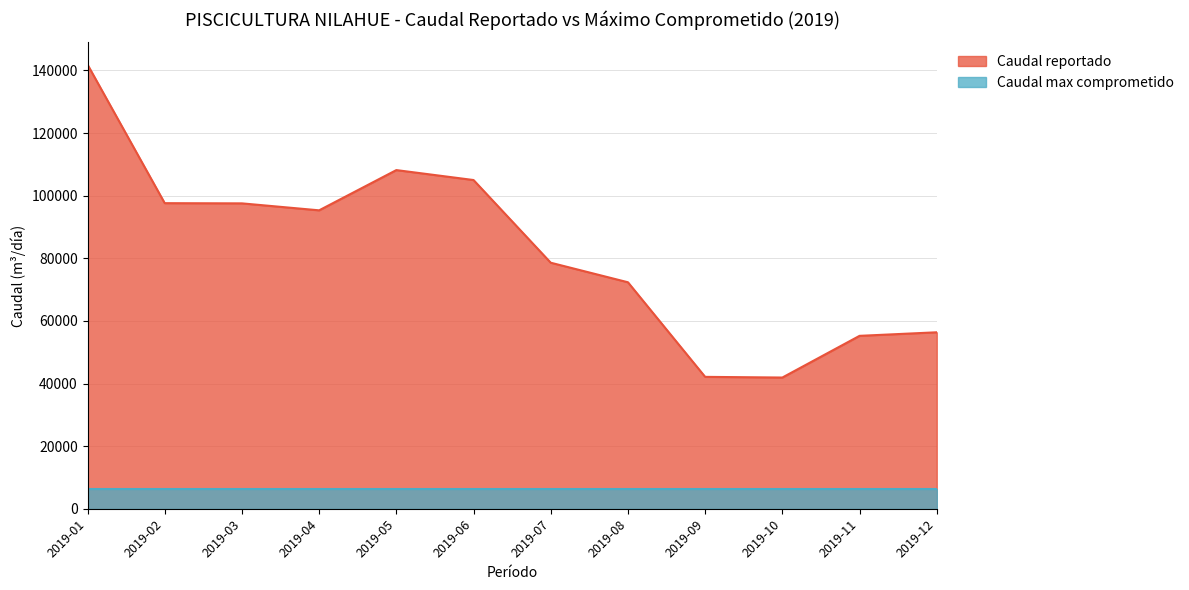

How many values are below 95321?

6